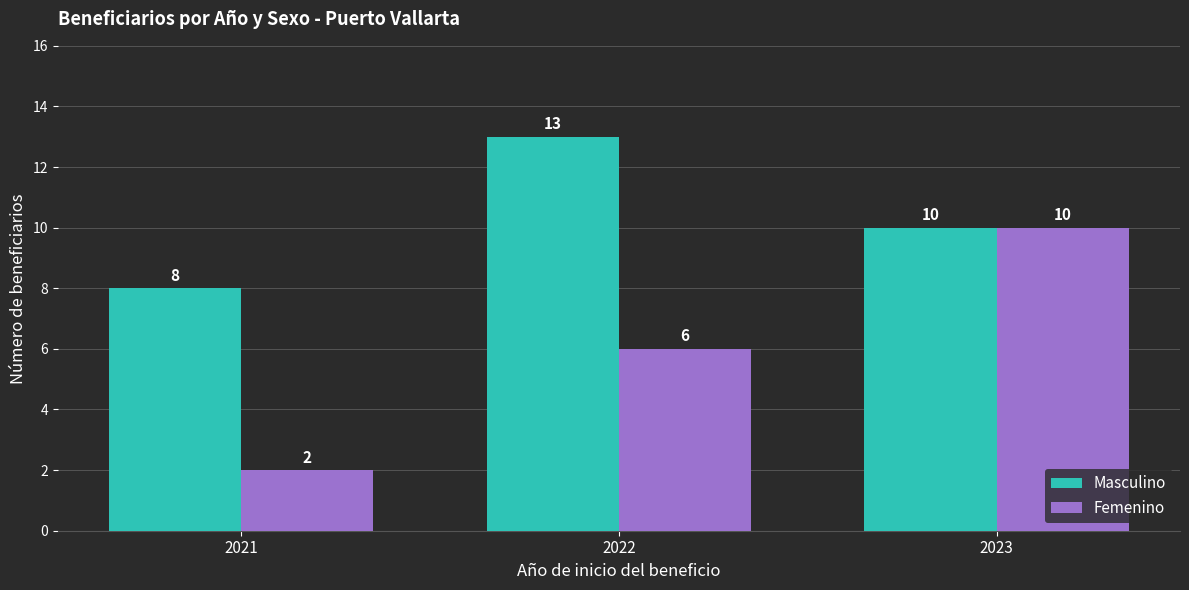

Reading left to right, what are all the values shown in this chart?

Masculino: 2021=8	2022=13	2023=10
Femenino: 2021=2	2022=6	2023=10